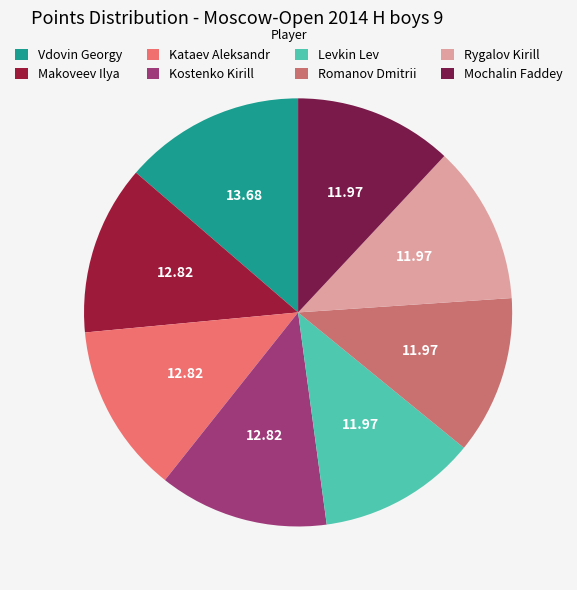

The Kataev Aleksandr slice represents 13% of the pie. True or false?

True